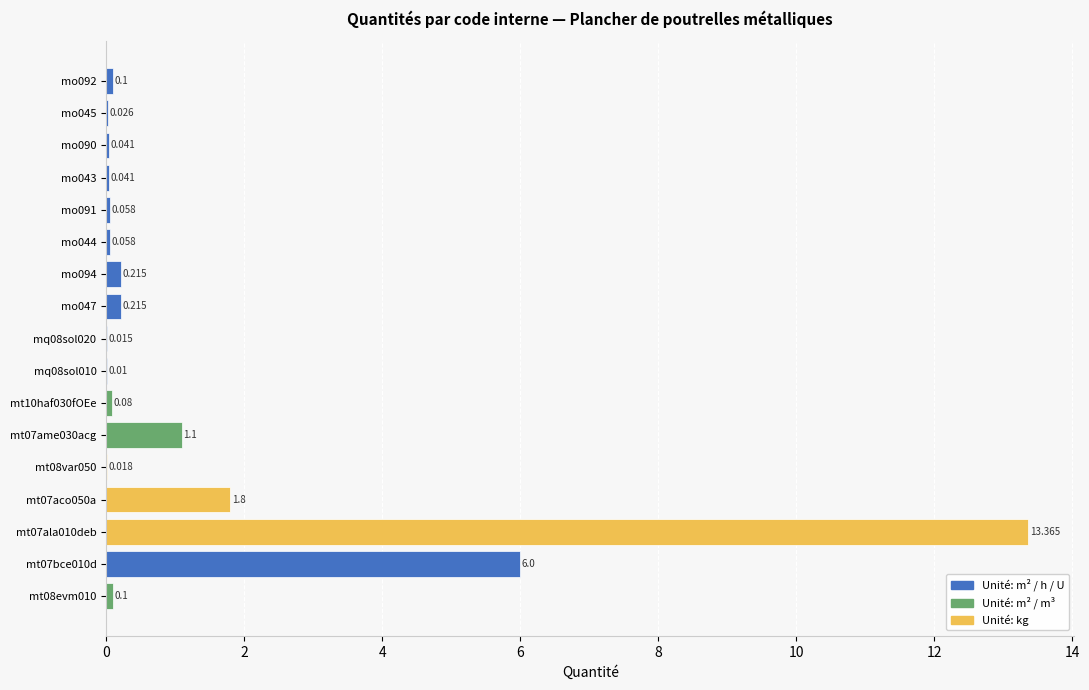

At which category does the chart reach its peak across all series?

mt07ala010deb